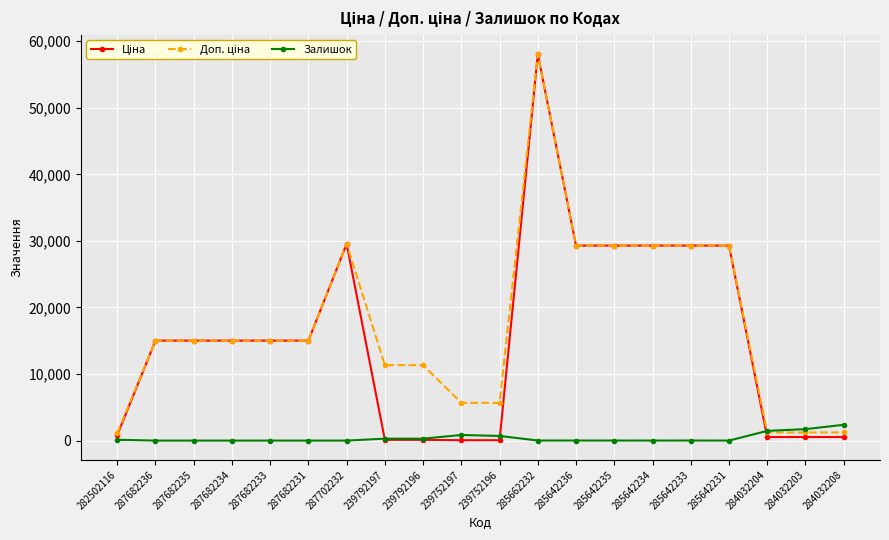

How many lines are shown in the chart?

3